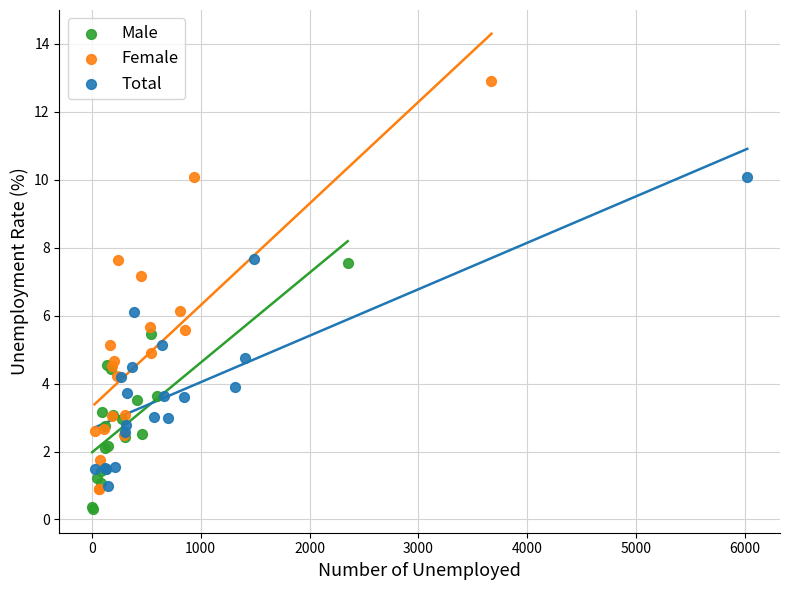

Which series contains the lowest Y value?

Male